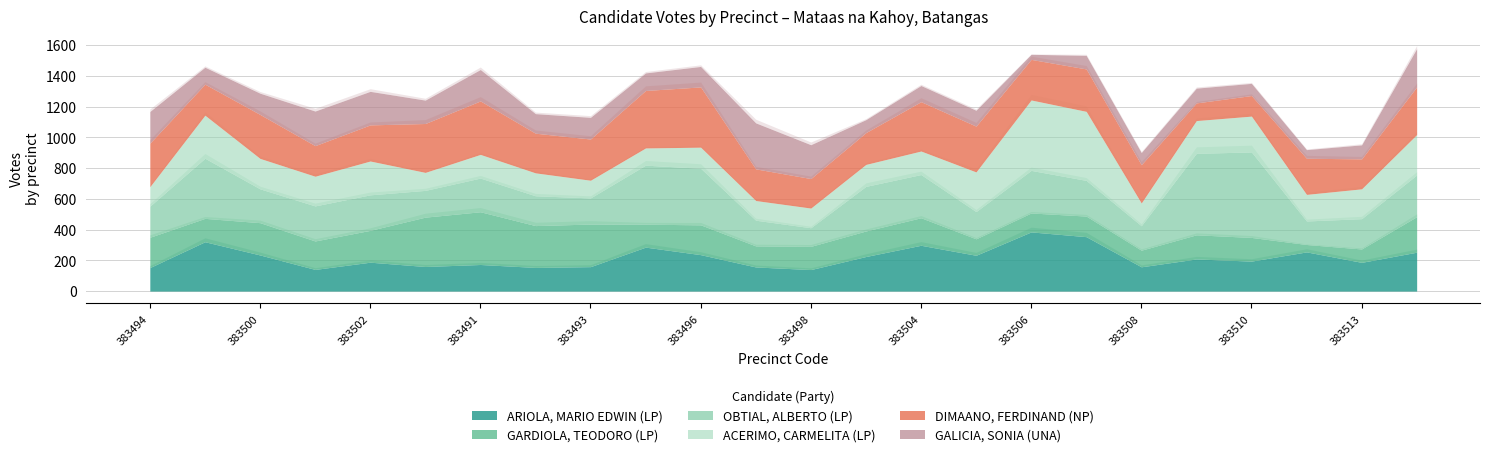

Reading left to right, transcribe all the data shown in this chart.

ARIOLA, MARIO EDWIN (LP): 153	321	235	141	188	160	173	154	159	286	237	157	140	225	298	233	385	354	158	209	195	255	187	253
GARDIOLA, TEODORO (LP): 197	152	210	185	207	321	343	272	277	149	194	137	151	166	179	107	123	134	108	157	154	48	87	231
OBTIAL, ALBERTO (LP): 202	391	220	228	231	174	219	194	170	384	368	167	121	290	281	177	277	232	159	530	556	153	197	271
ACERIMO, CARMELITA (LP): 127	280	198	193	220	117	154	149	115	112	137	128	128	143	153	258	458	449	148	213	233	173	194	263
DIMAANO, FERDINAND (NP): 283	202	286	199	235	318	348	258	268	374	392	206	192	207	321	298	264	276	249	115	134	235	195	310
GALICIA, SONIA (UNA): 206	110	138	225	218	152	204	127	141	114	133	299	220	84	105	103	33	88	79	96	79	56	91	249